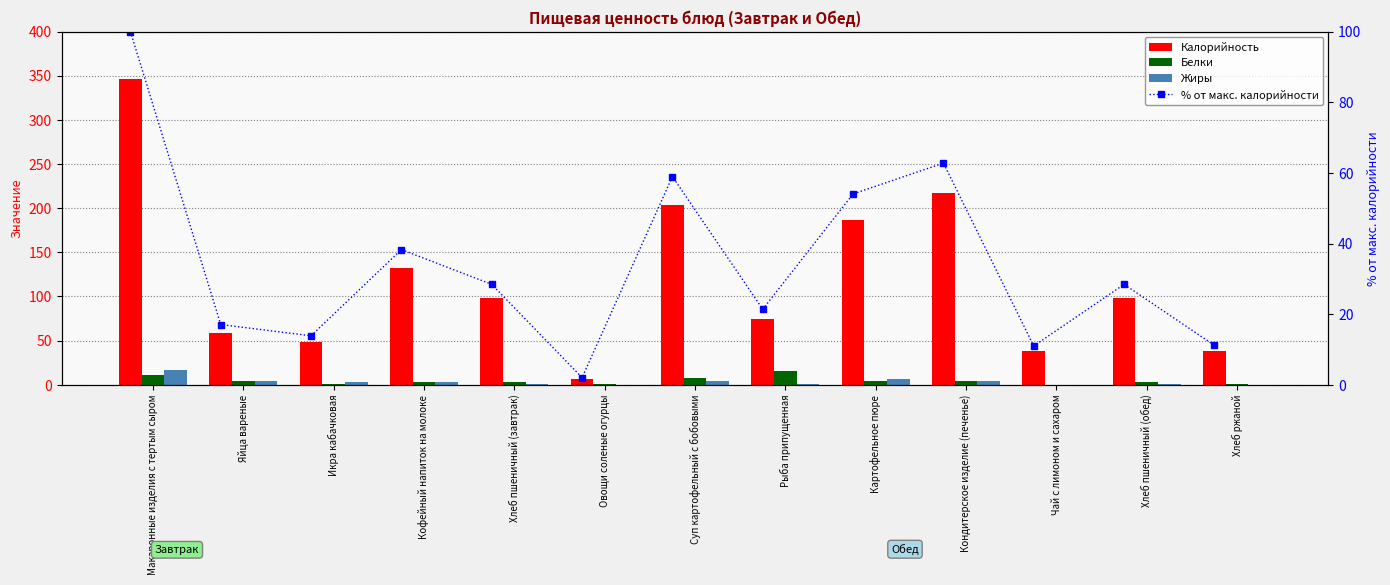

At which category is the sum across all series the highest?

Макаронные изделия с тертым сыром